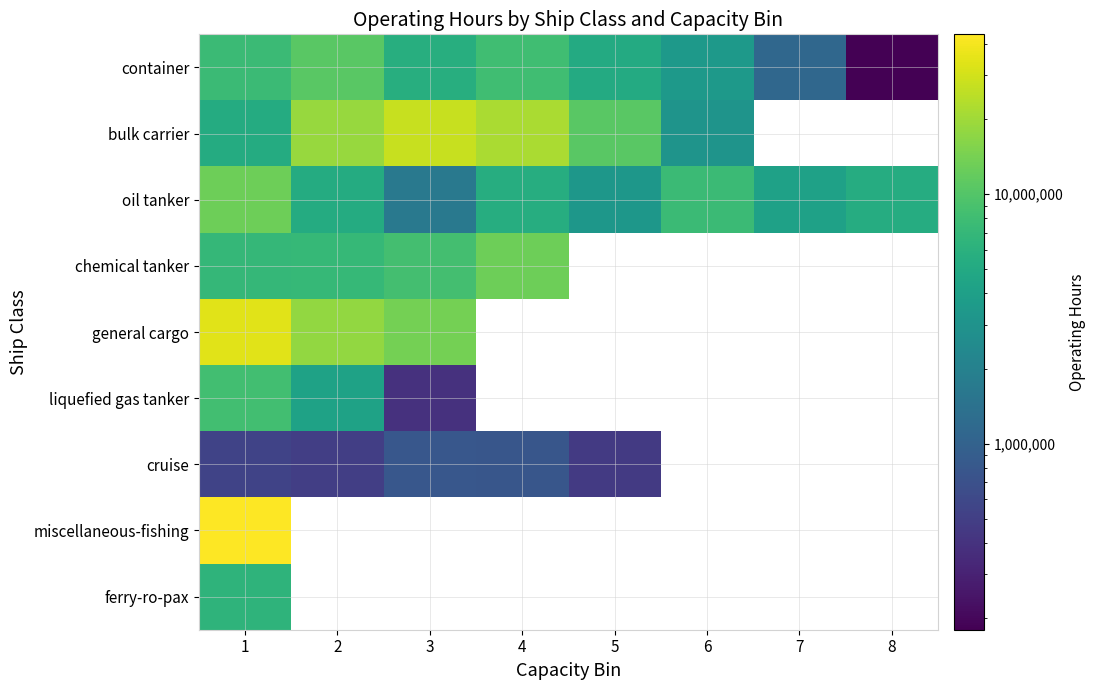

What is the total value across all series at 1?

126295416.0